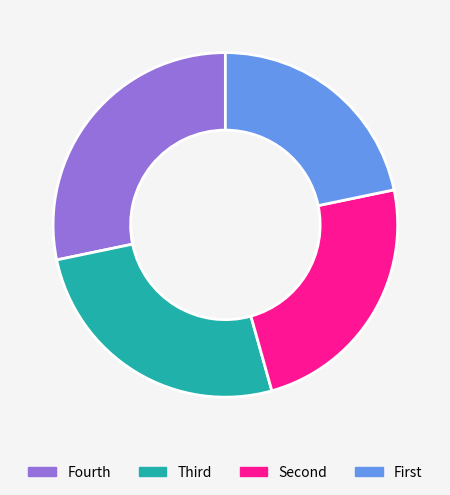

Count the number of slices in the pie.

4